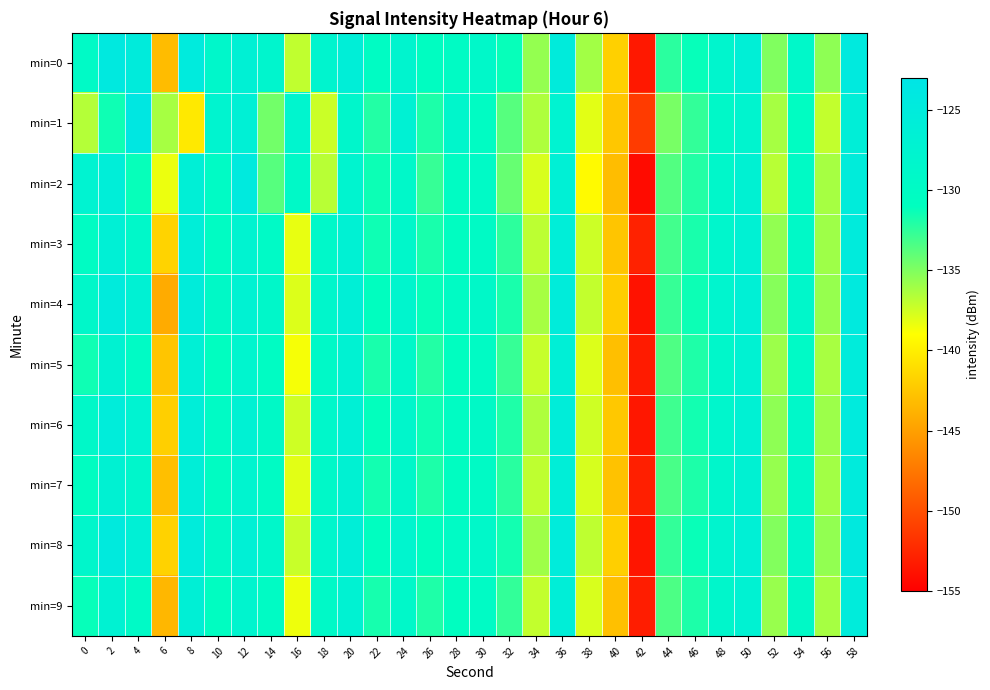

What is the greatest value displayed?

-123.8